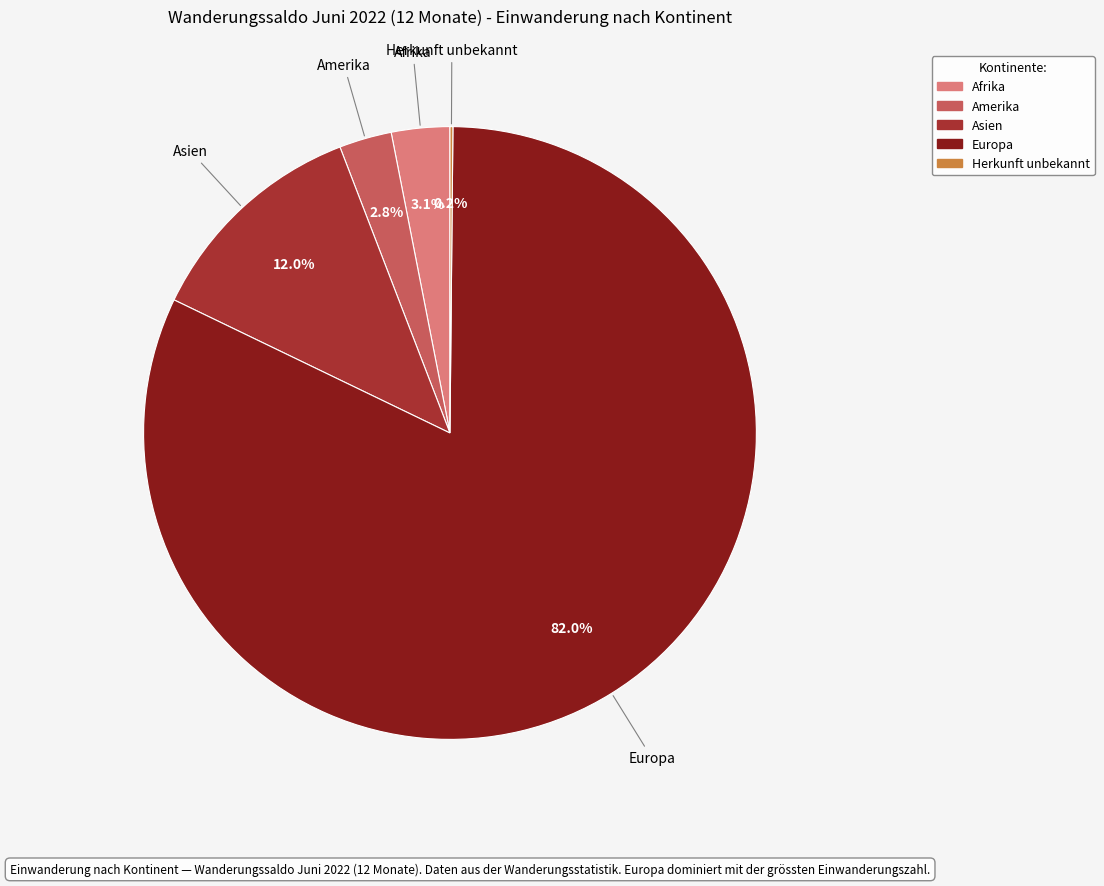

Is there a majority slice in this chart?

Yes